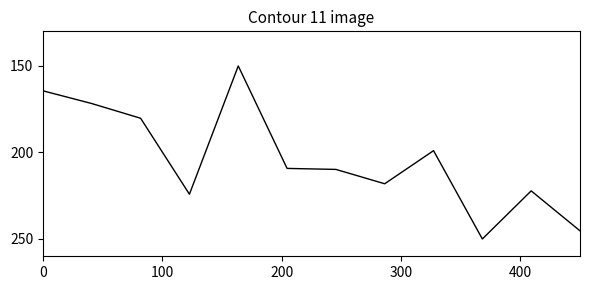

Is this an area chart (filled region under the line)?

No